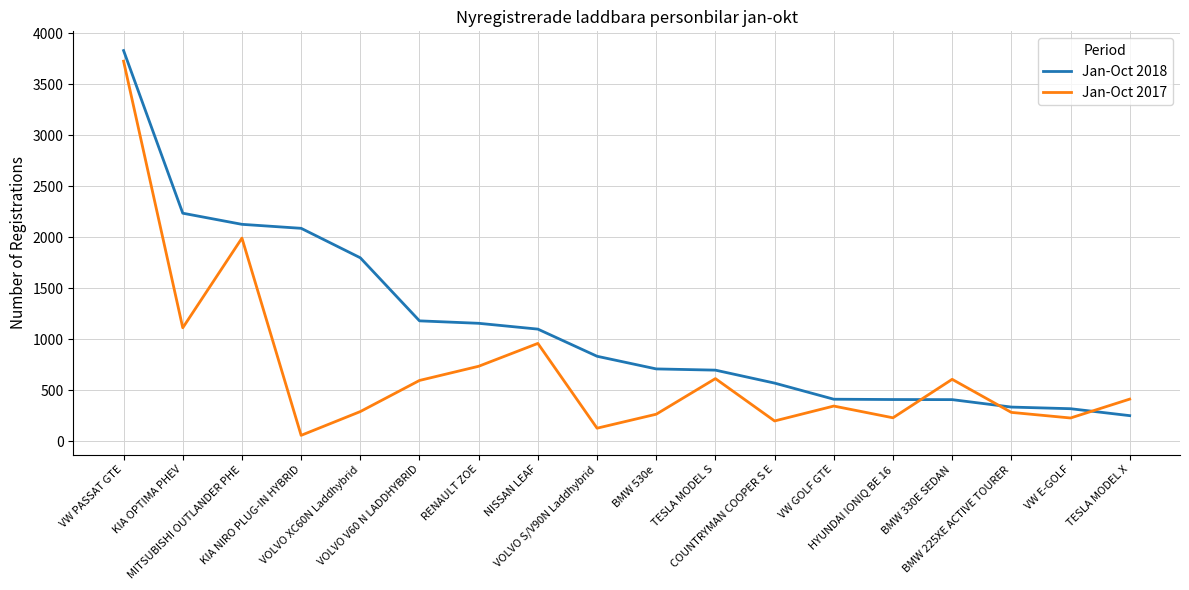

At which category is the sum across all series the highest?

VW PASSAT GTE